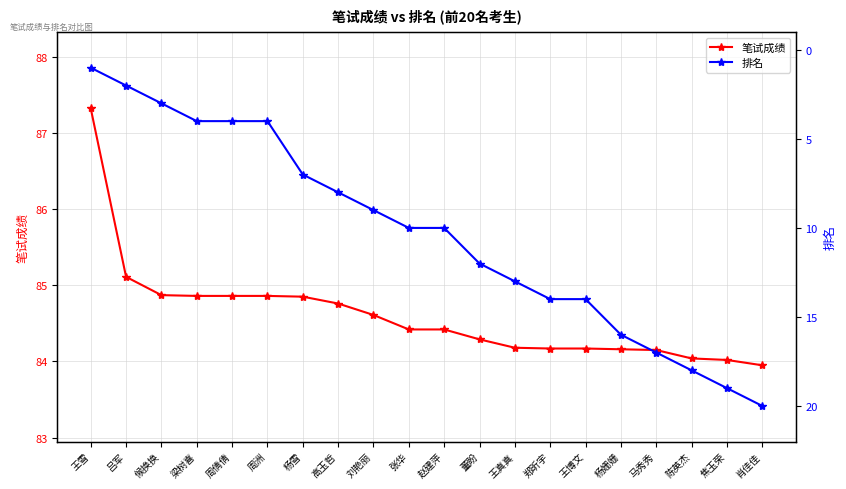

The value of 笔试成绩 at 周倩倩 is 84.9. True or false?

True